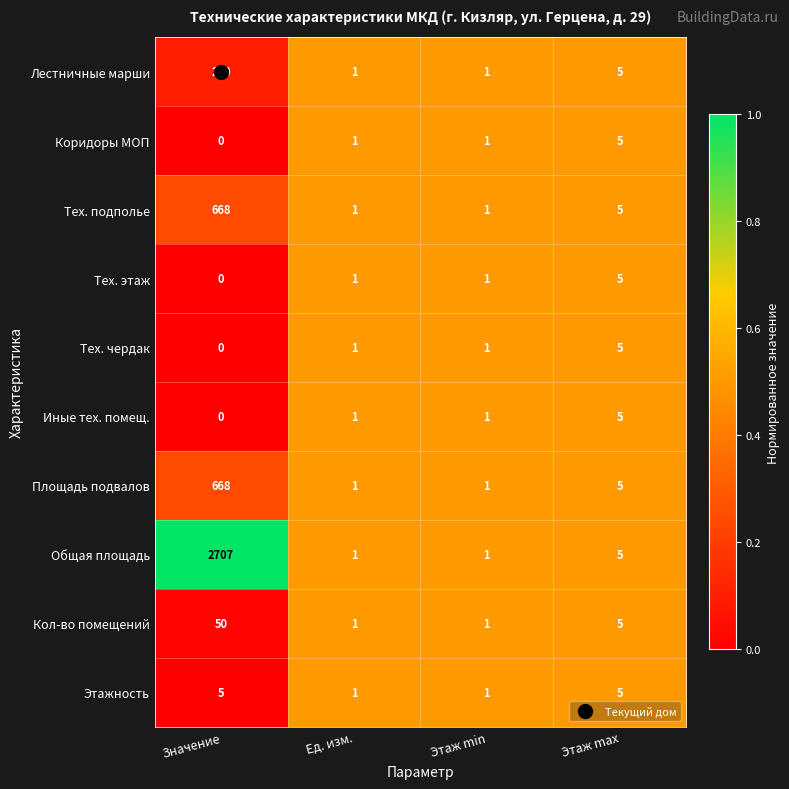

Which series changed the most between Значение and Ед. изм.?

Общая площадь